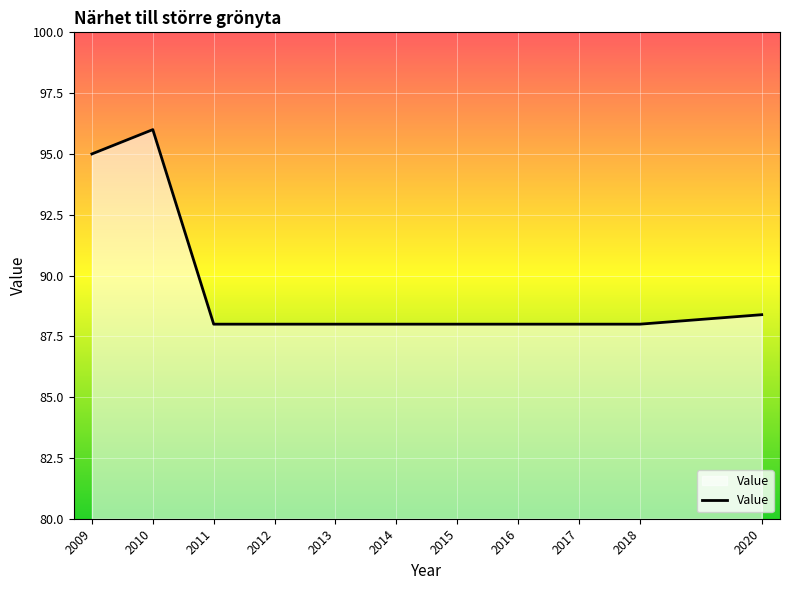

How many lines are shown in the chart?

1